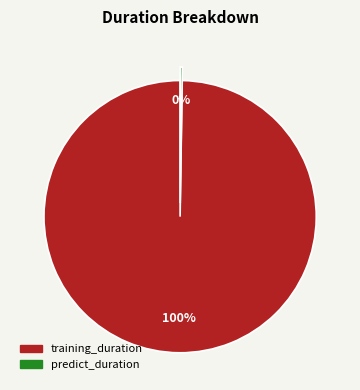

To the nearest percent, what is the average slice percentage?

50%